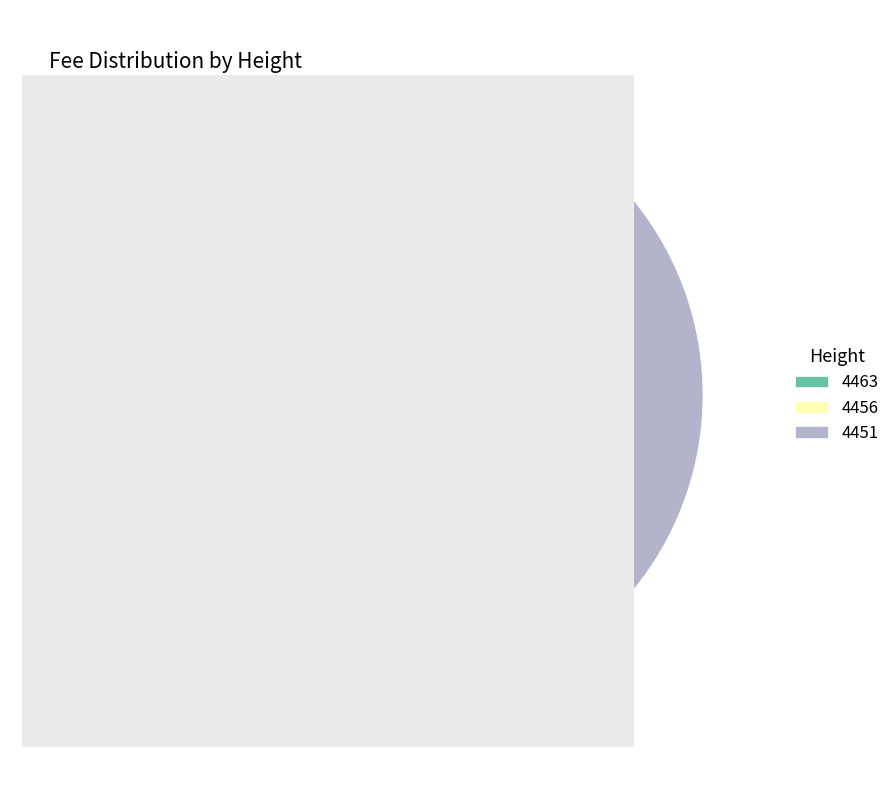

How many segments does this pie chart have?

3